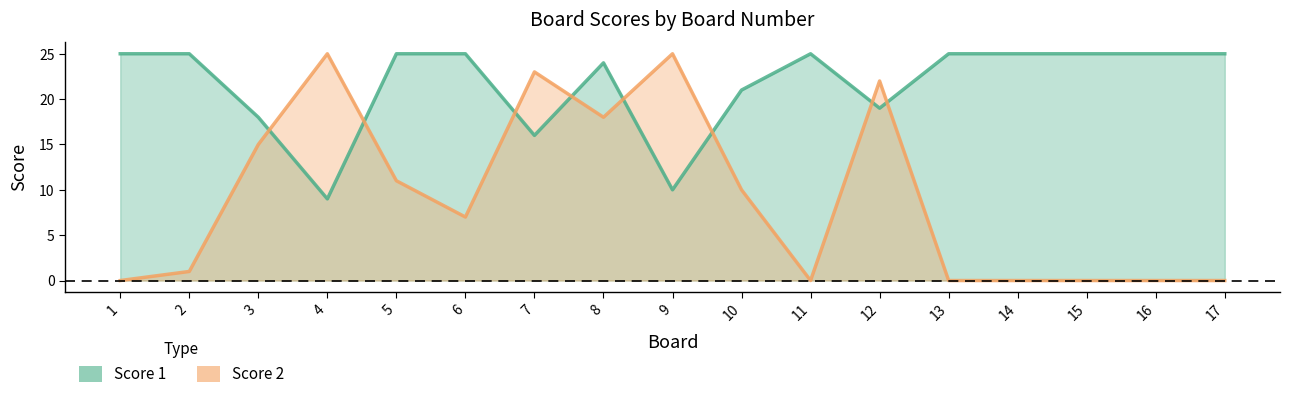

What is the minimum value for Score 1?

9